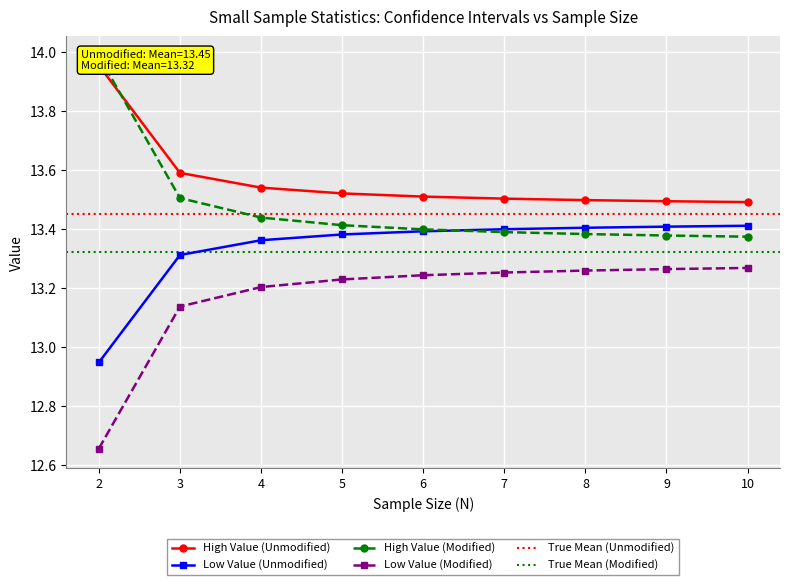

True or false: High Value (Modified) and Low Value (Modified) intersect in this chart.

False